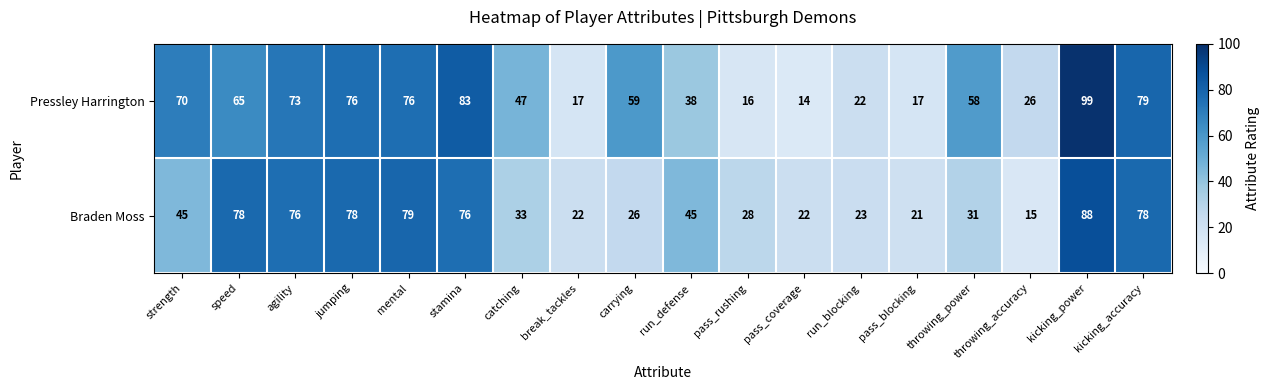

Rank the series at carrying from highest to lowest value.

Pressley Harrington, Braden Moss